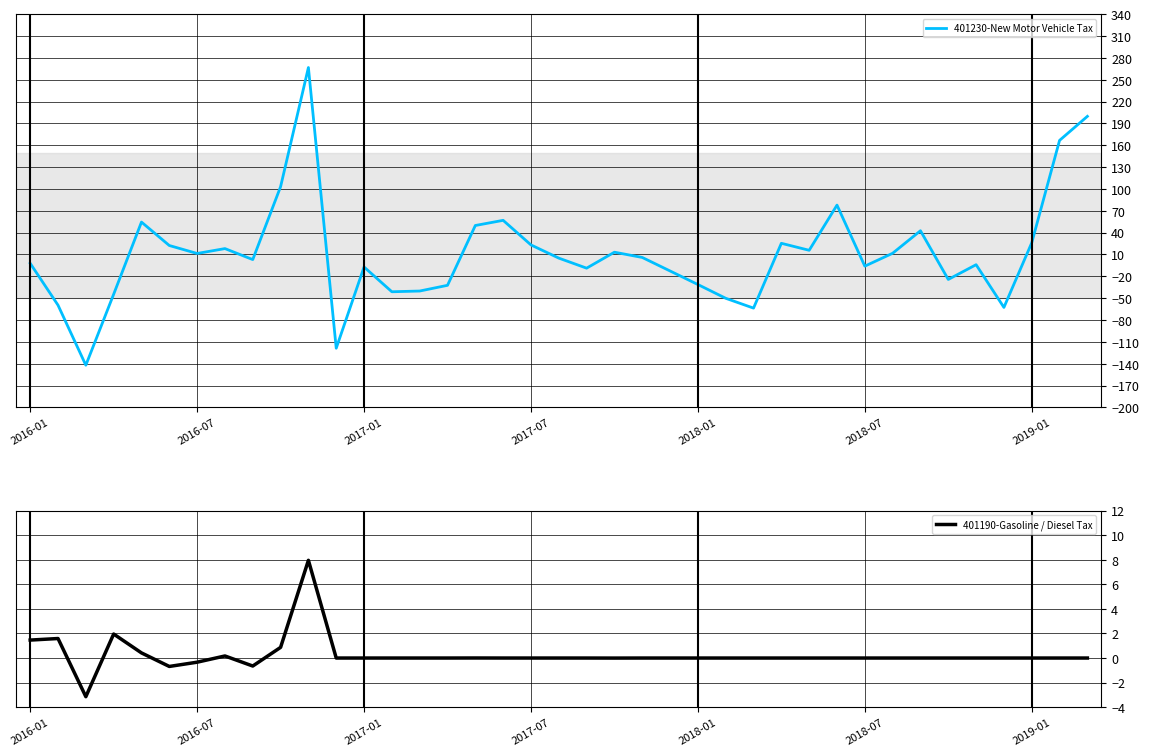

What is the maximum value for 401230-New Motor Vehicle Tax?

266.7